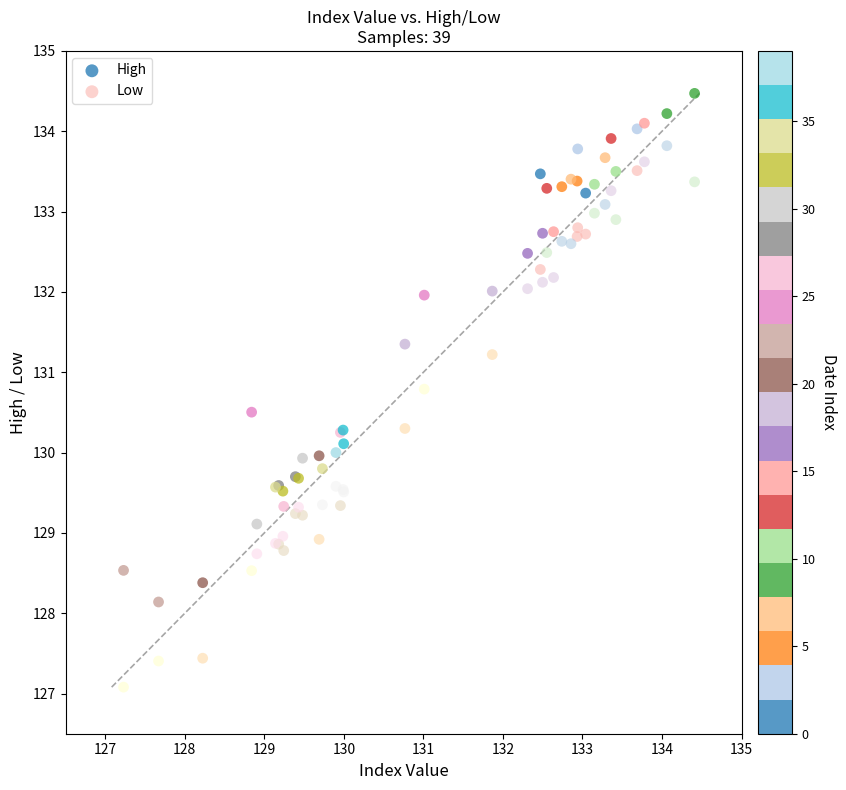

Which series contains the highest Y value?

High